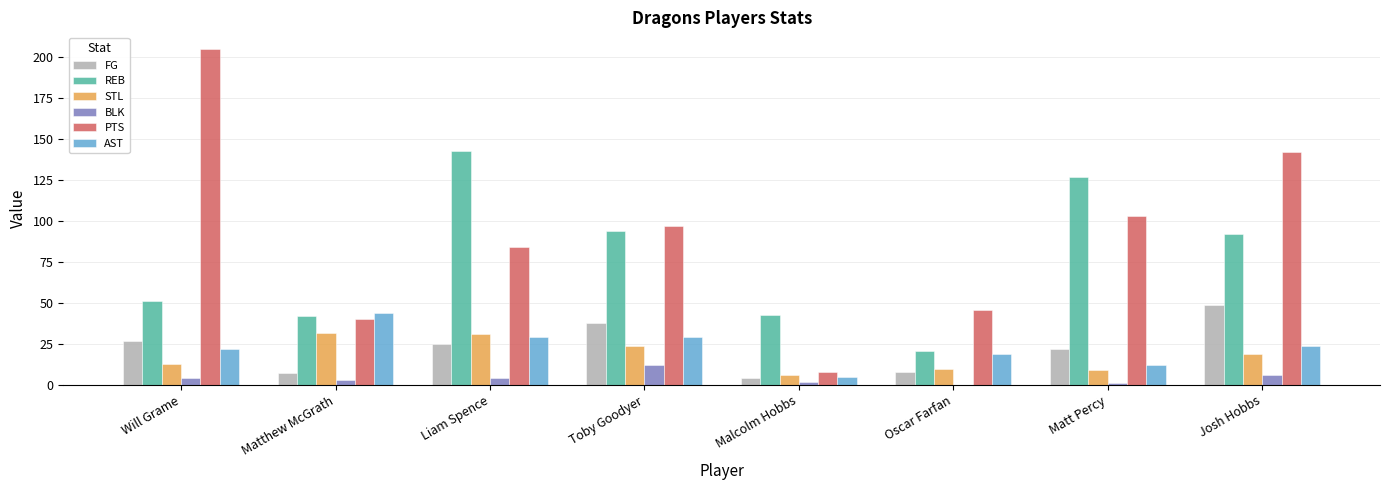

How many groups of bars are there?

8